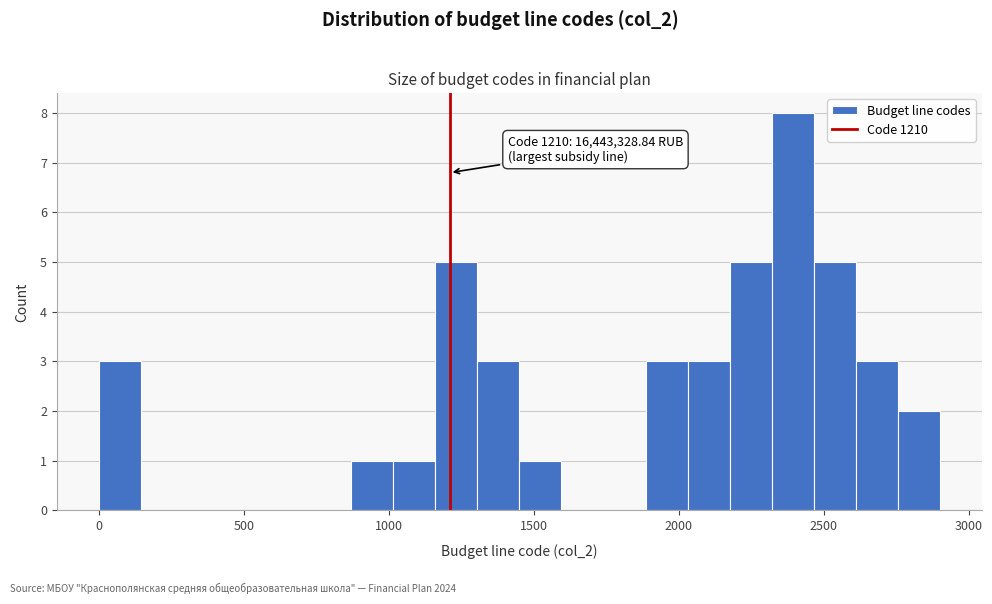

Around what value on the x-axis is the tallest bar? Give the approximate position of its centre, as read against the axis.

2400